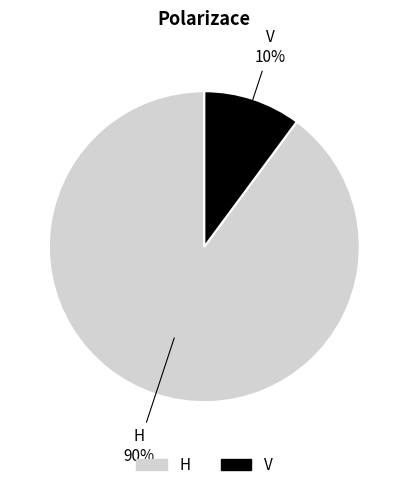

How many slices are in this pie chart?

2